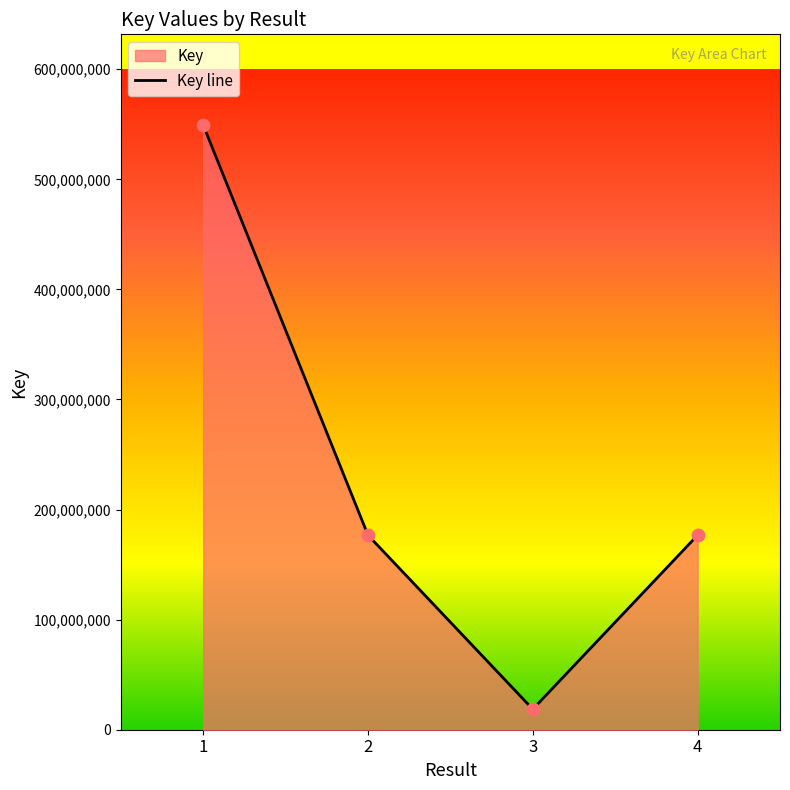

Approximately how many times larger is the value at 1 compared to 4?

3.1